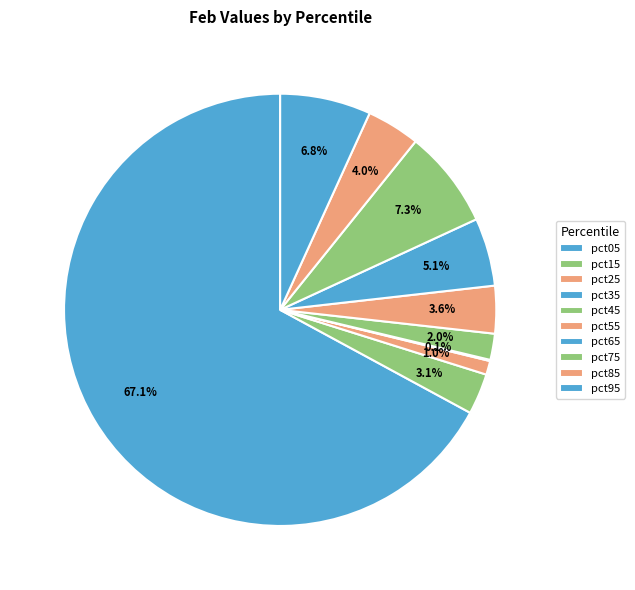

What is the majority slice?

pct05